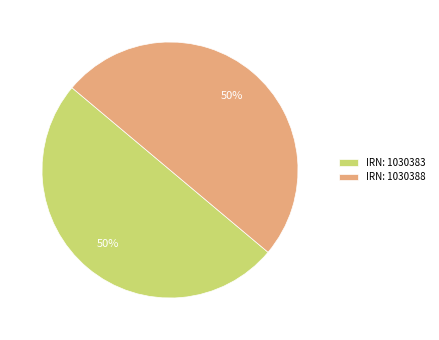

What is the ratio of the value at IRN: 1030388 to the value at IRN: 1030383?

1.0